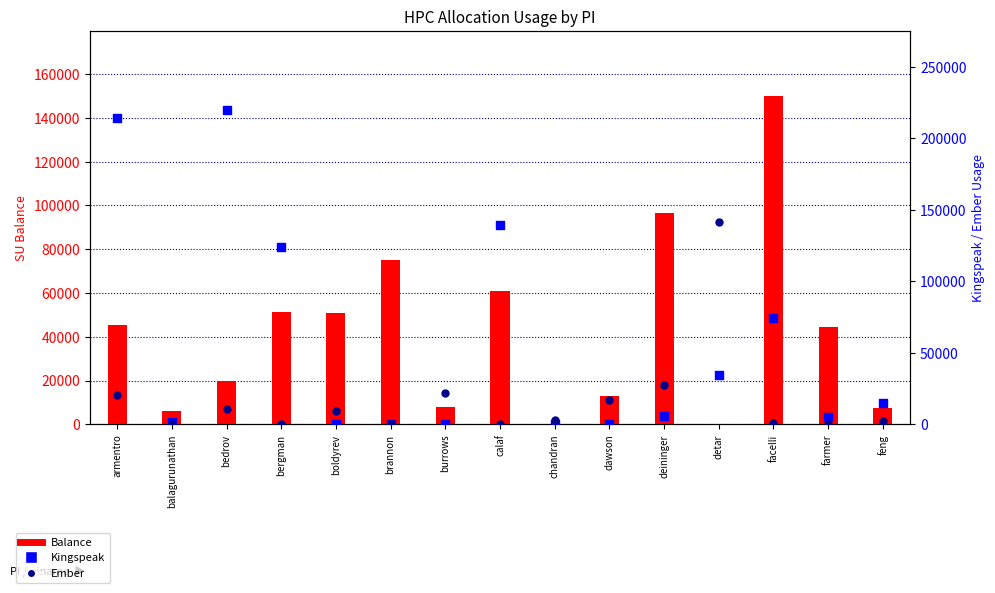

Which series has the widest spread of Y values?

Kingspeak